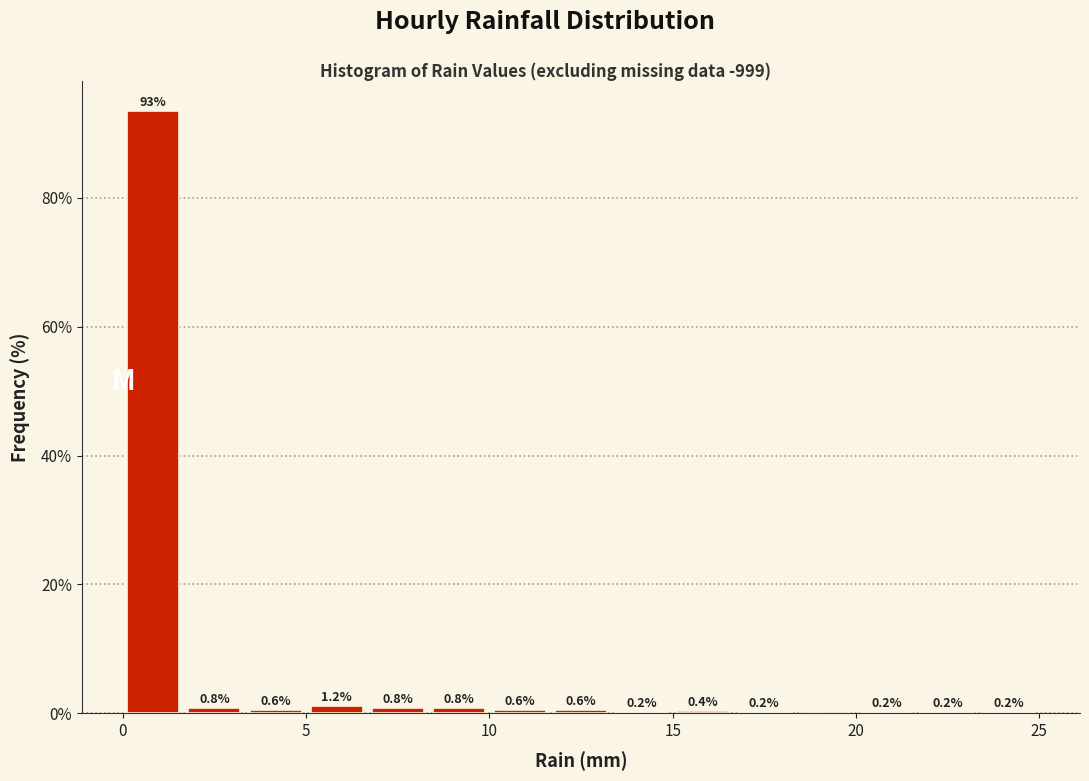

Read against the x-axis, roughly where is the centre of the tallest bar?

1.0